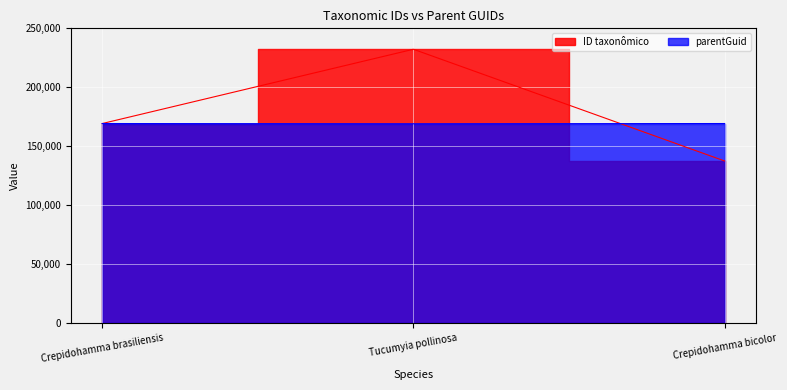

Rank the series by their average value, from highest to lowest.

ID taxonômico, parentGuid